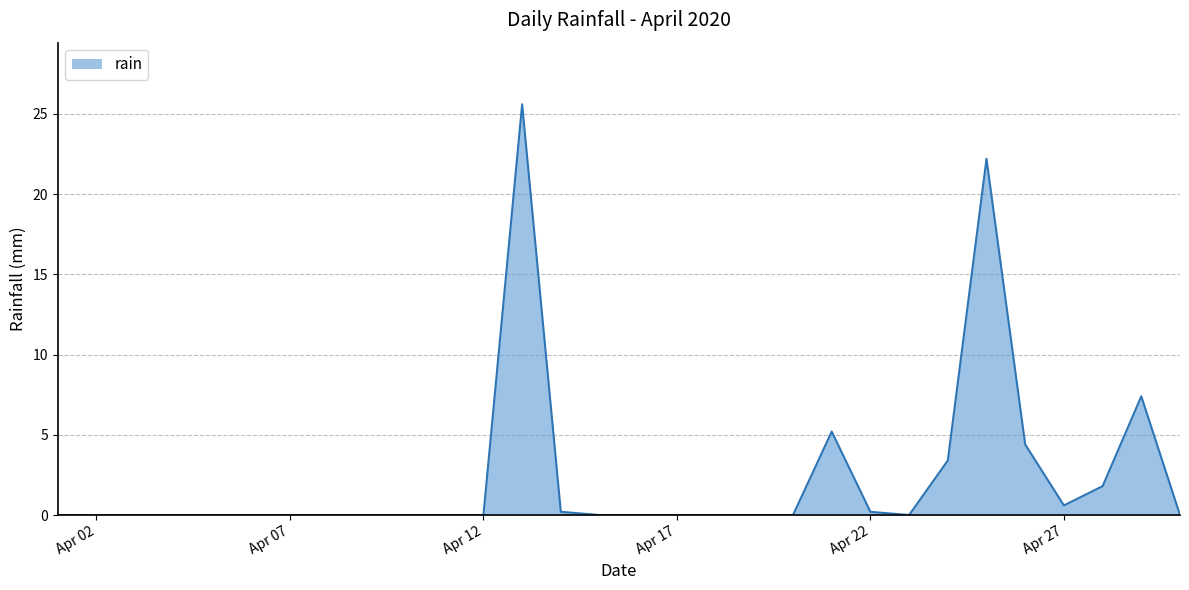

What is the maximum value shown in the chart?

25.6